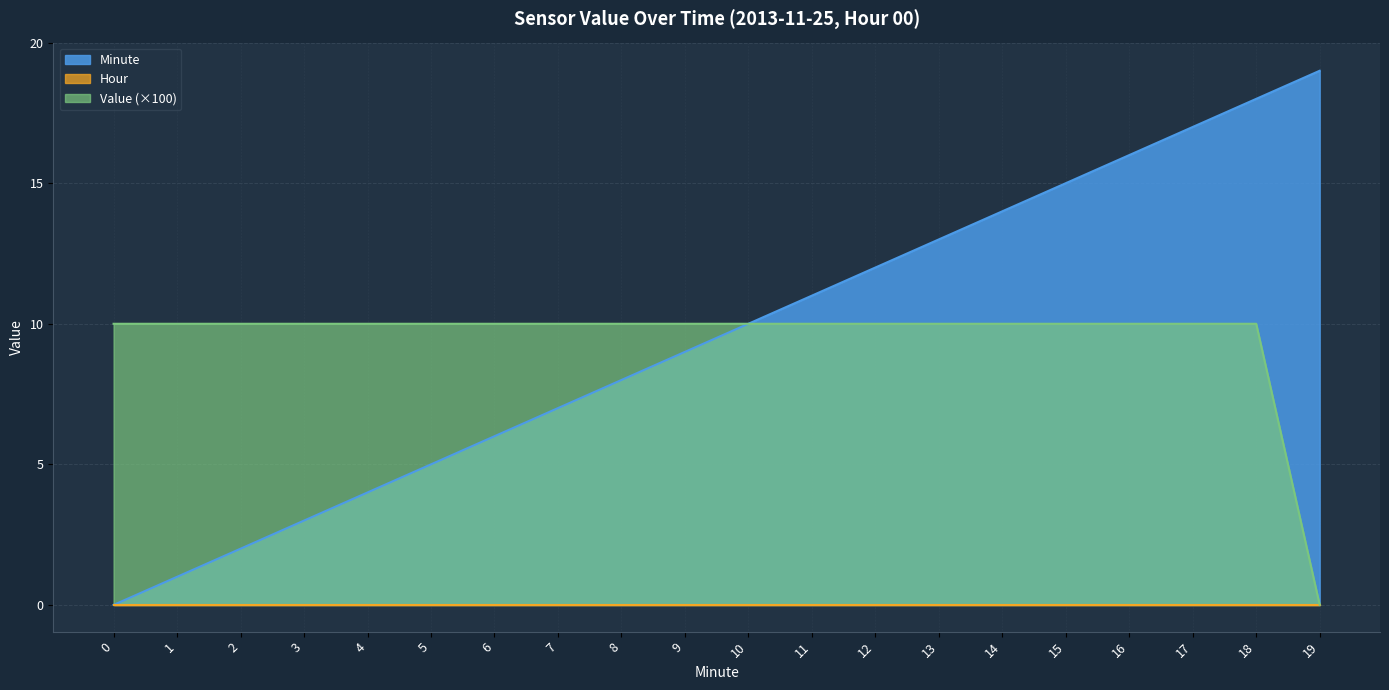

List the labels in order of Minute value, smallest first.

0, 1, 2, 3, 4, 5, 6, 7, 8, 9, 10, 11, 12, 13, 14, 15, 16, 17, 18, 19